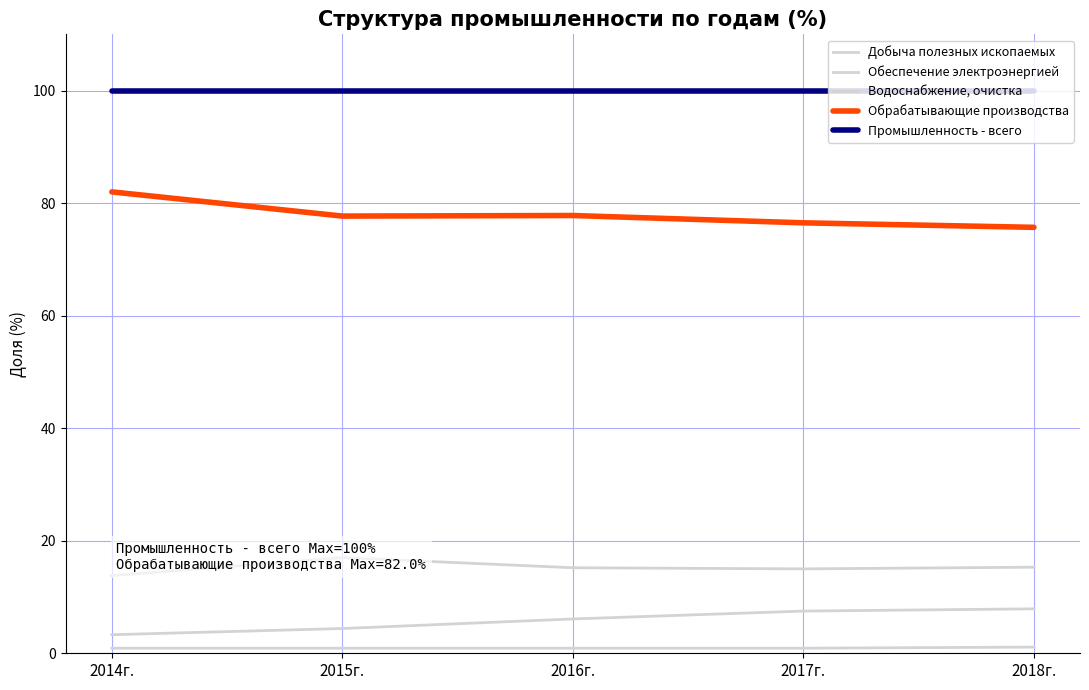

Reading left to right, extract all data points from this chart.

Добыча полезных ископаемых: 3.3	4.4	6.1	7.5	7.9
Обеспечение электроэнергией: 13.8	17.0	15.2	15.0	15.3
Водоснабжение, очистка: 0.9	0.9	0.9	0.9	1.1
Обрабатывающие производства: 82.0	77.7	77.8	76.5	75.7
Промышленность - всего: 100.0	100.0	100.0	100.0	100.0